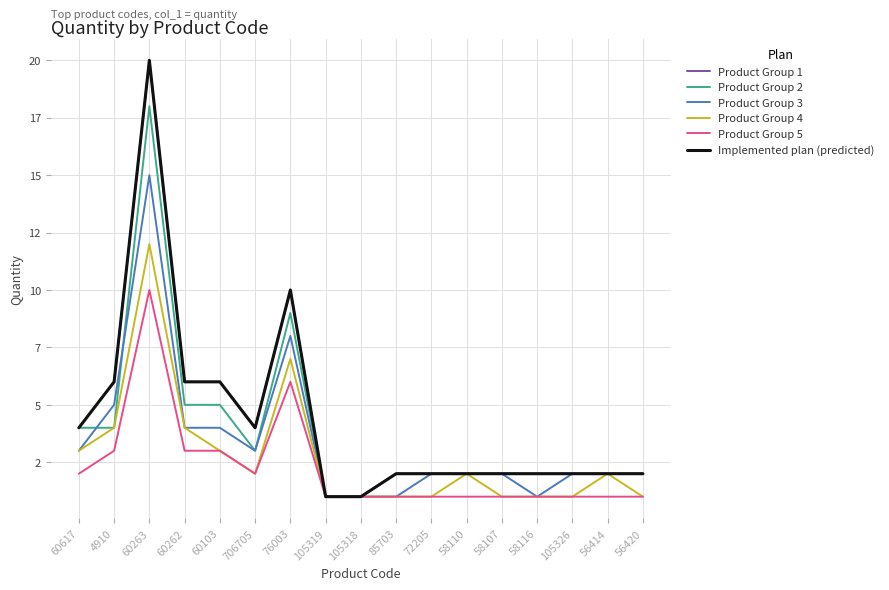

Which series has the largest range (max minus min)?

Product Group 1